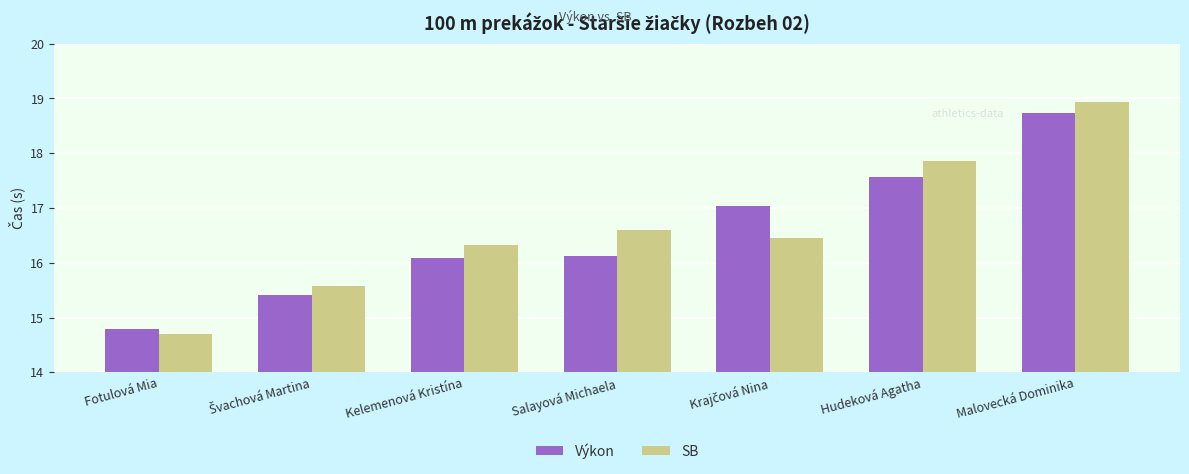

Between Fotulová Mia and Salayová Michaela, which series saw the biggest shift?

SB